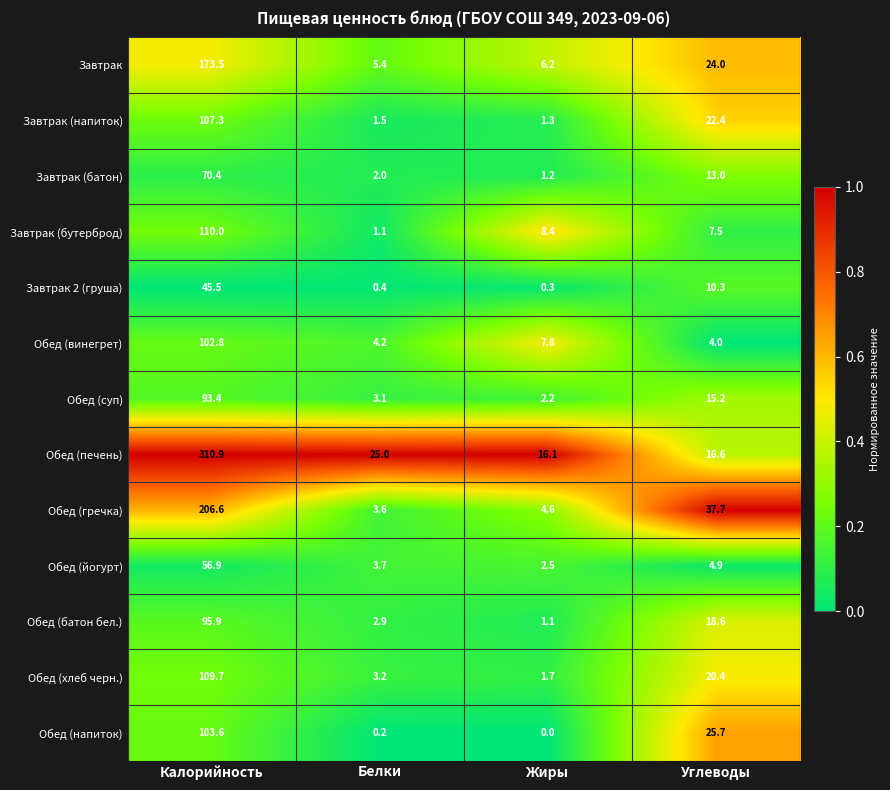

Which label corresponds to the largest value in the chart?

Калорийность